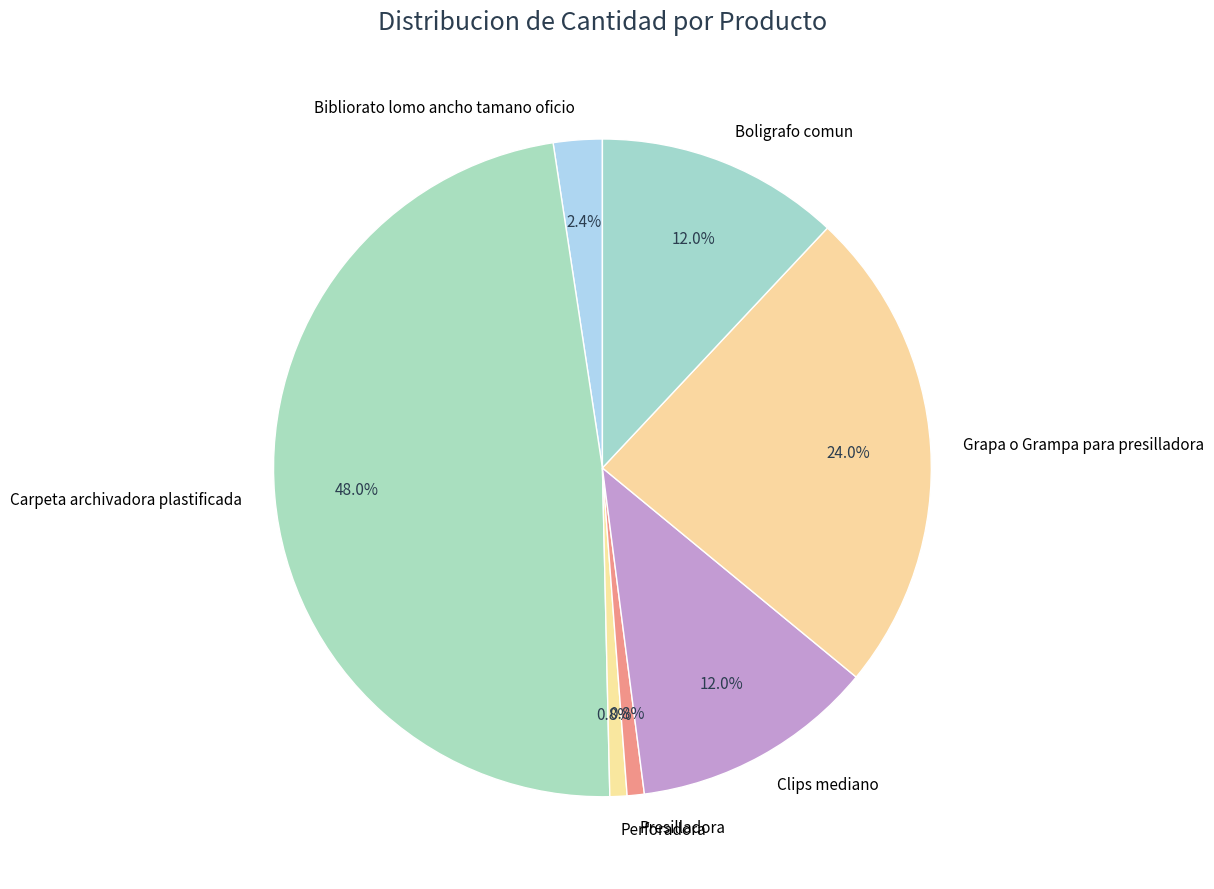

Count the number of slices in the pie.

7